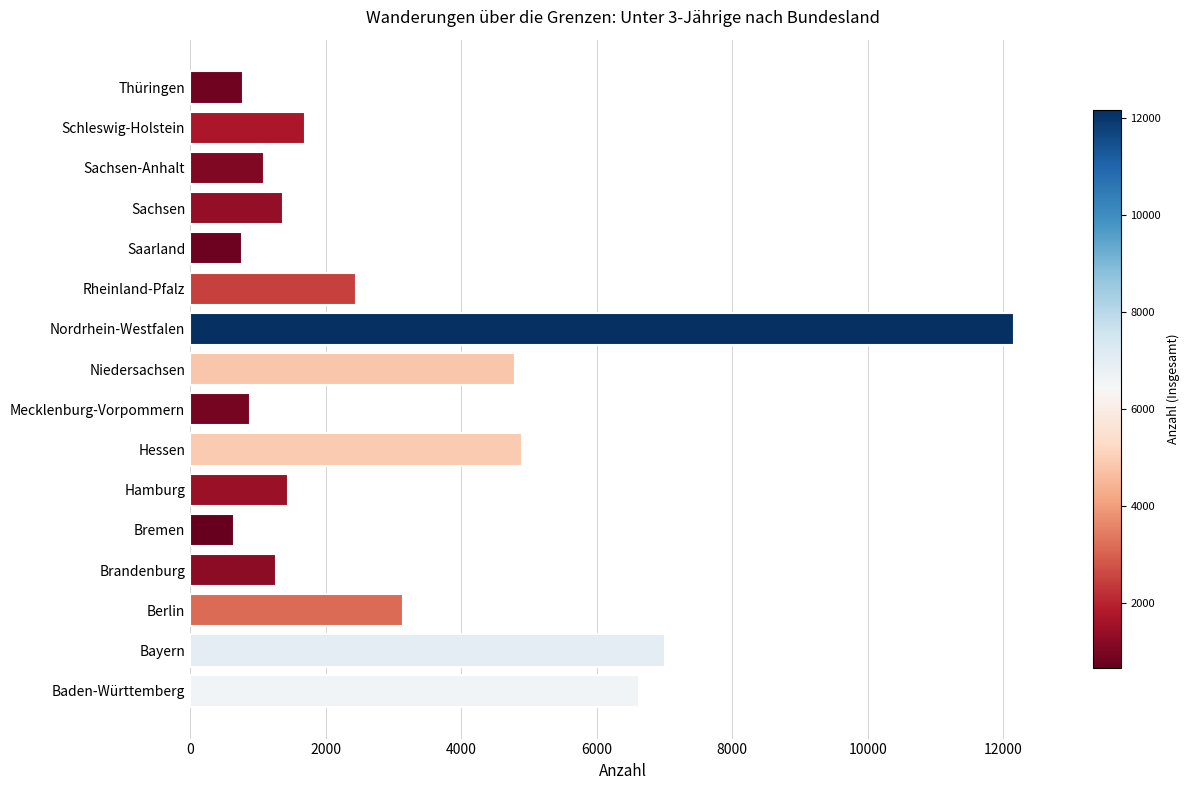

How many bars are there in total?

16